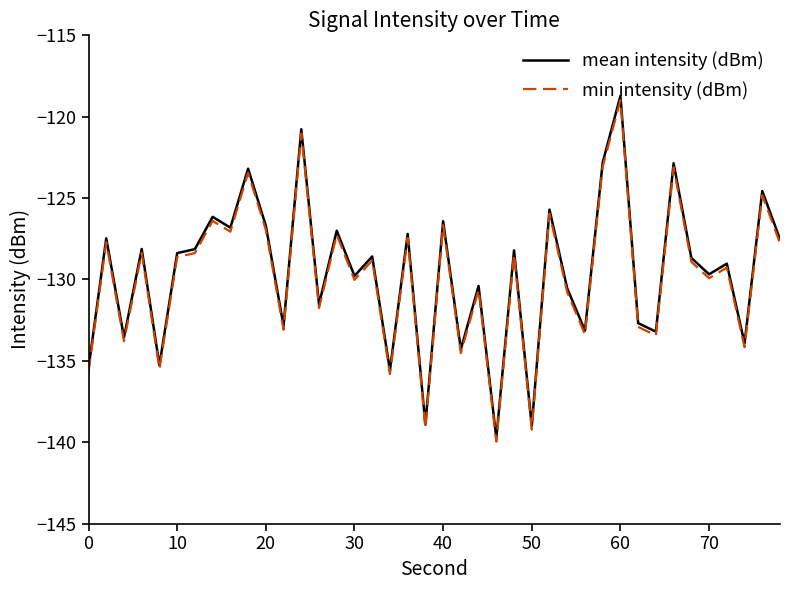

Rank the series by their maximum value, from lowest to highest.

min intensity (dBm), mean intensity (dBm)